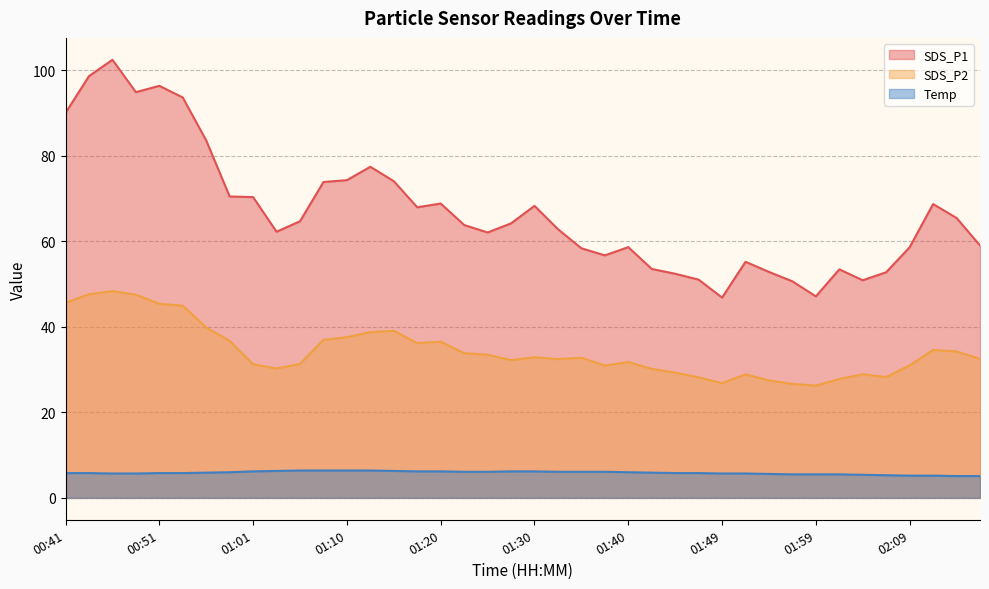

List the series in order of their peak value, highest first.

SDS_P1, SDS_P2, Temp